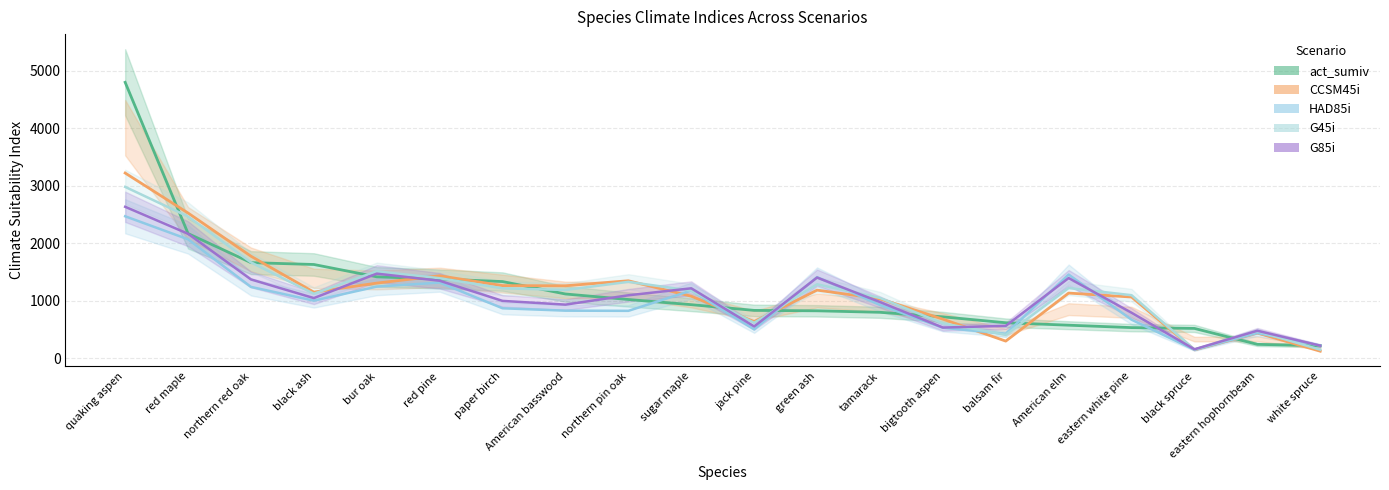

What is the label of the 11th point from the right?

sugar maple